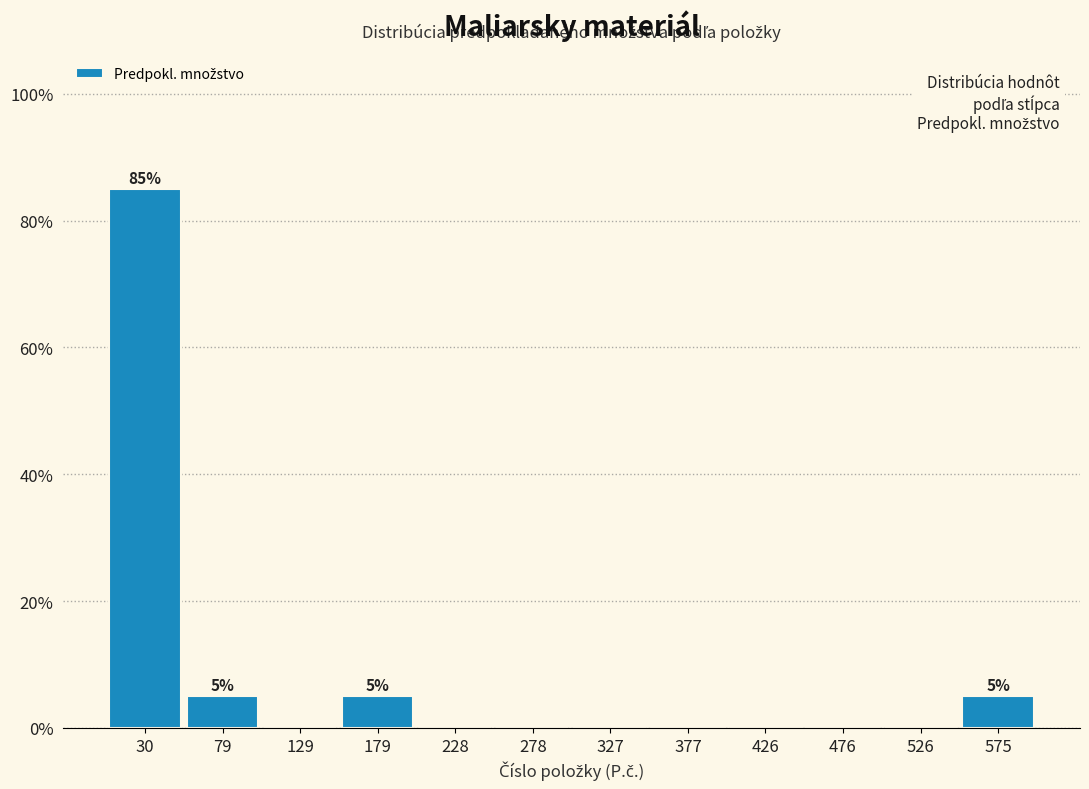

Which range on the x-axis has the tallest bar?

5 to 55